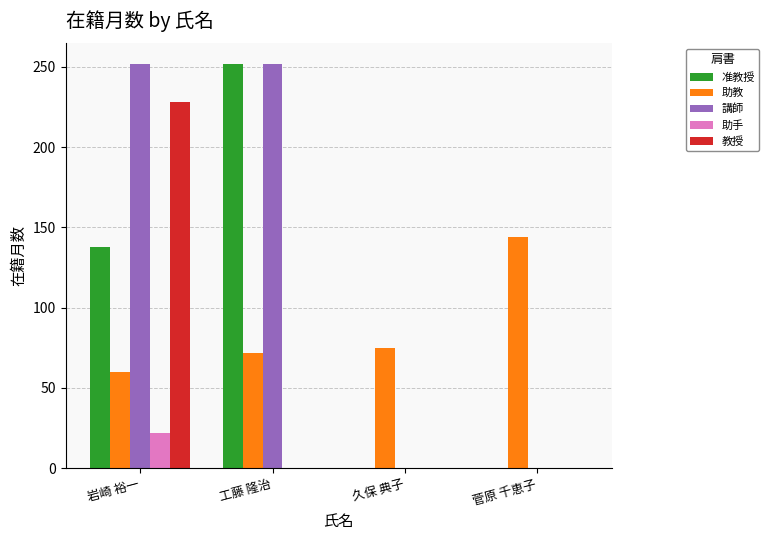

What are all the series names shown in the legend?

准教授, 助教, 講師, 助手, 教授